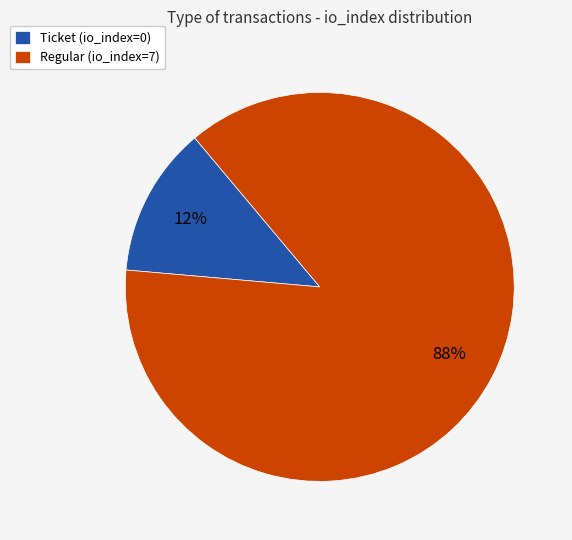

To the nearest percent, what is the average slice percentage?

50%